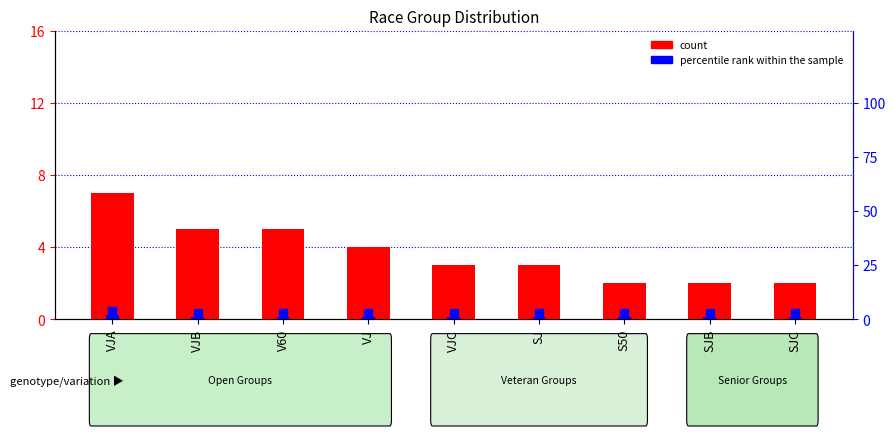

What is the spread (max minus min) of values at VJ?

3